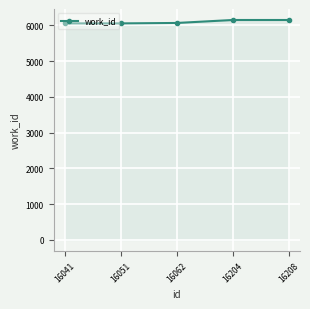

How many series are shown in this chart?

1